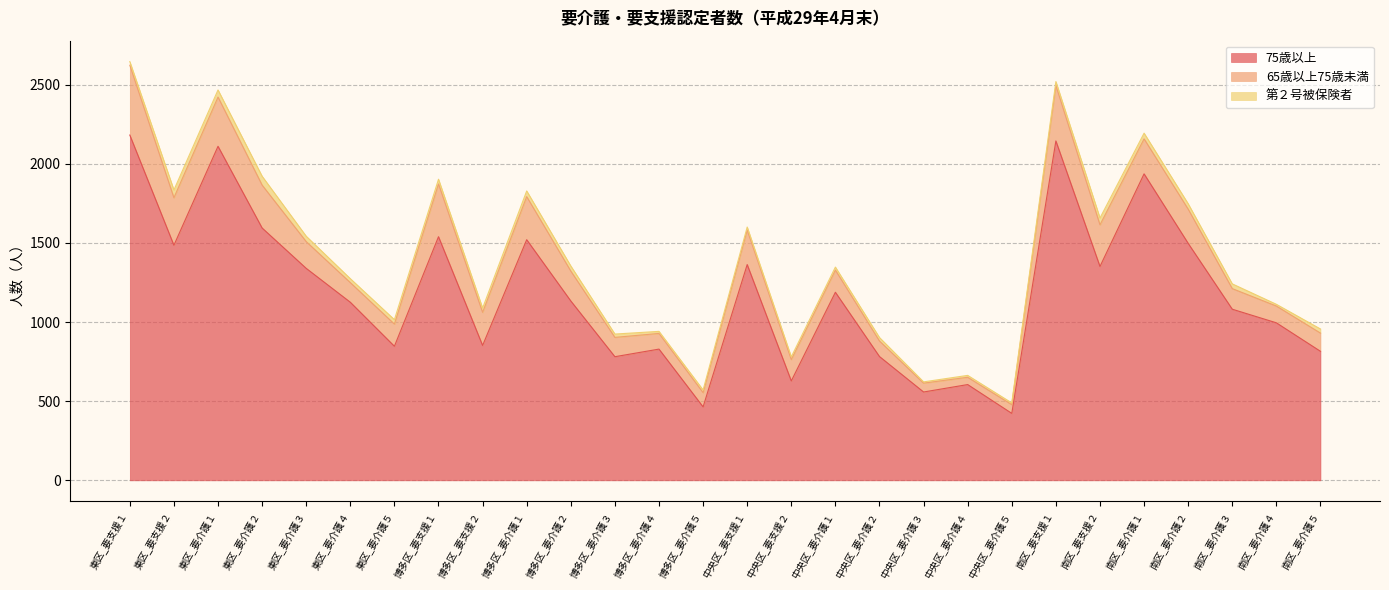

How many series are shown in this chart?

3